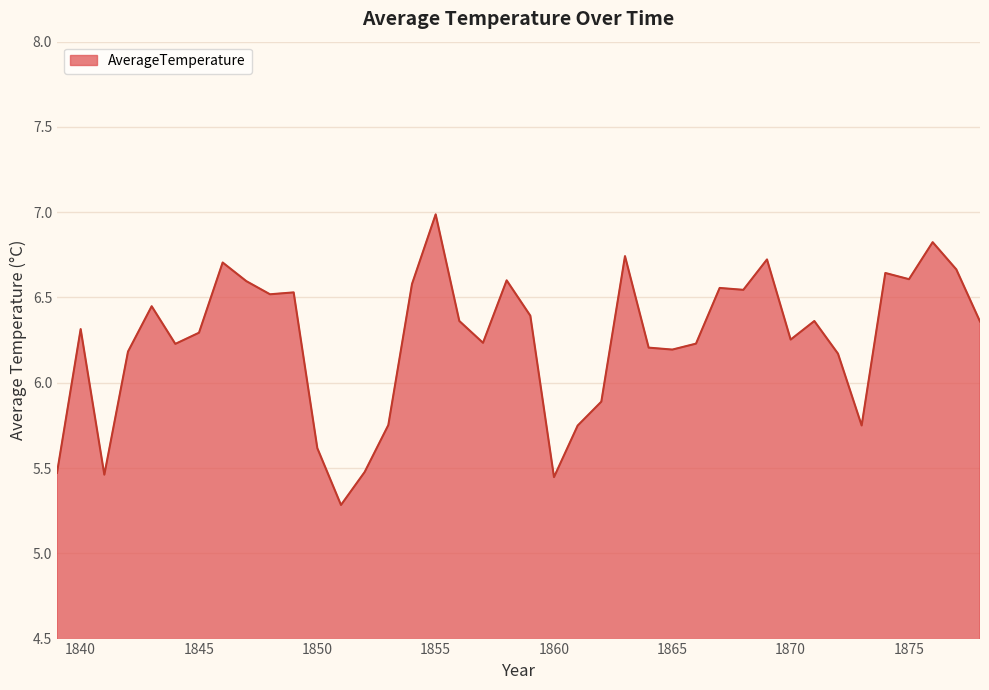

What is the difference between the maximum and minimum values?

1.7